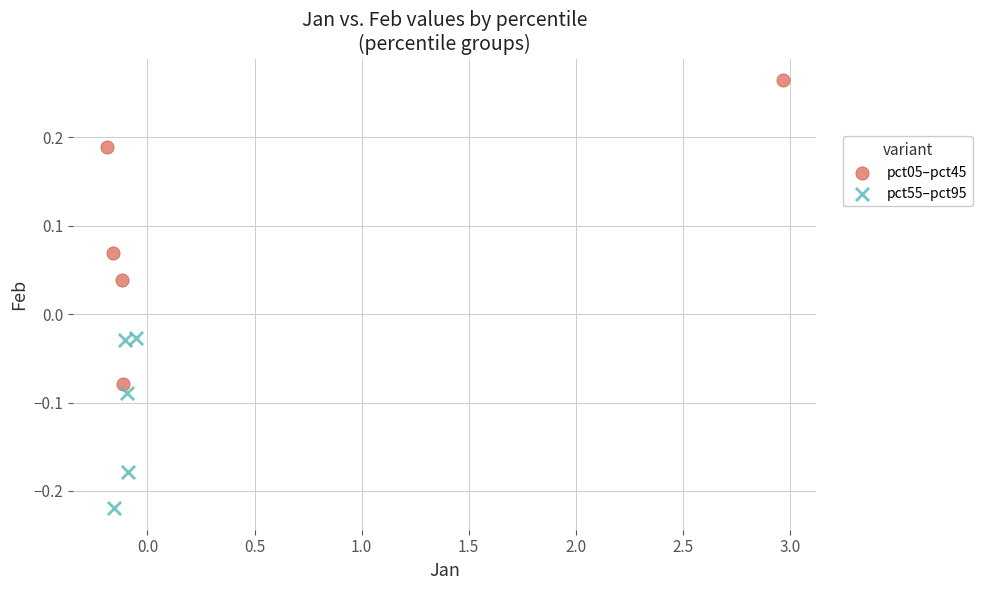

Which series contains the lowest Y value?

pct55–pct95